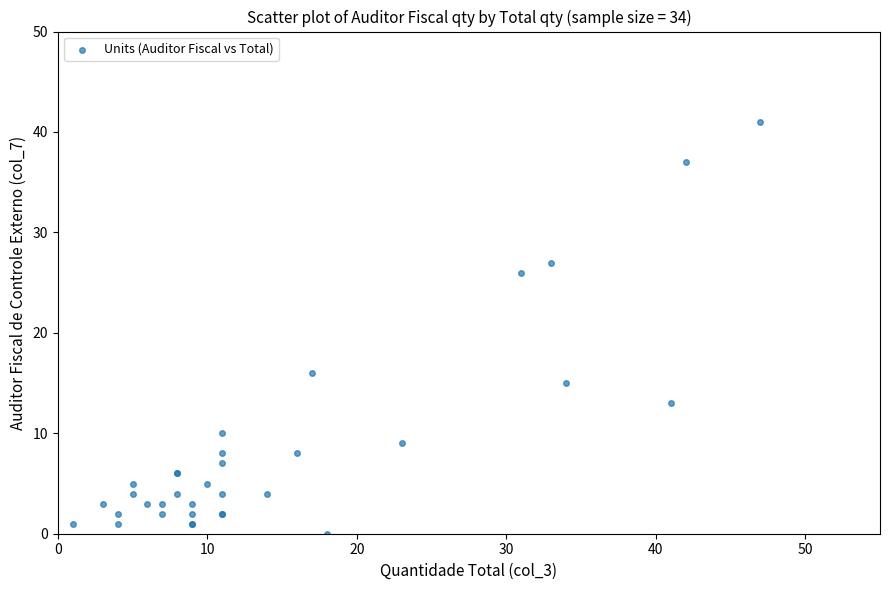

What Y value in the scatter plot is closest to 20?

16